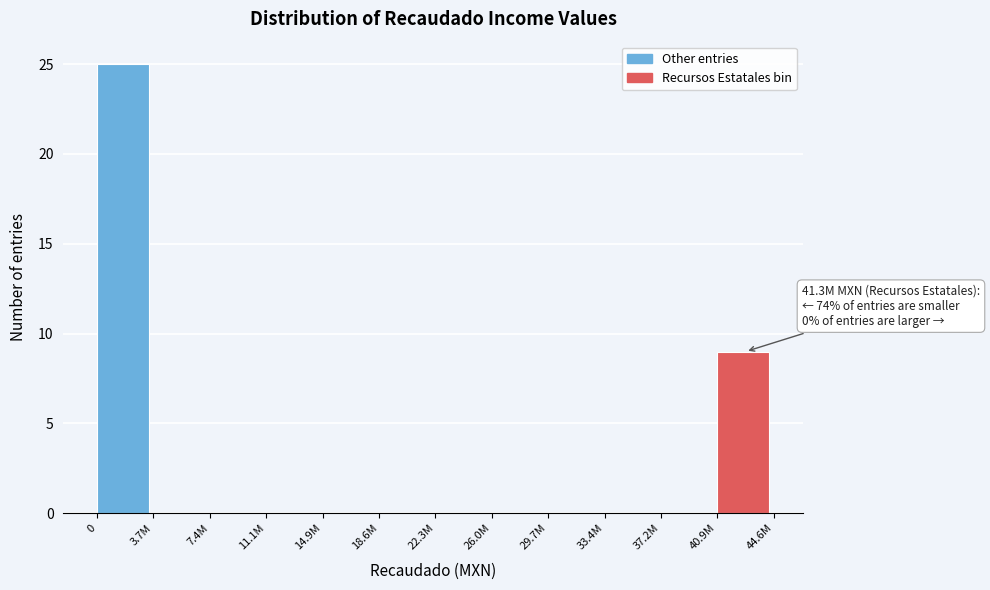

Reading left to right, list all the values displayed in this chart.

0=25	3.7M=0	7.4M=0	11.1M=0	14.9M=0	18.6M=0	22.3M=0	26.0M=0	29.7M=0	33.4M=0	37.2M=0	40.9M=9